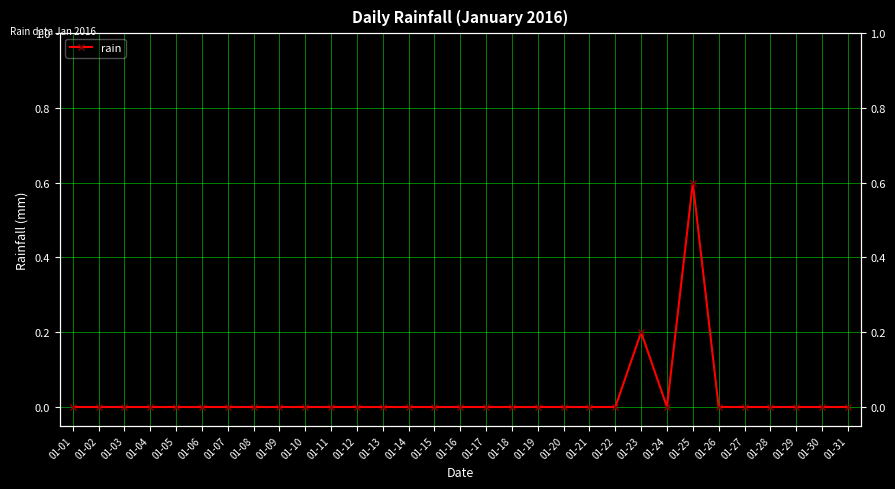

Which label corresponds to the largest value in the chart?

01-25